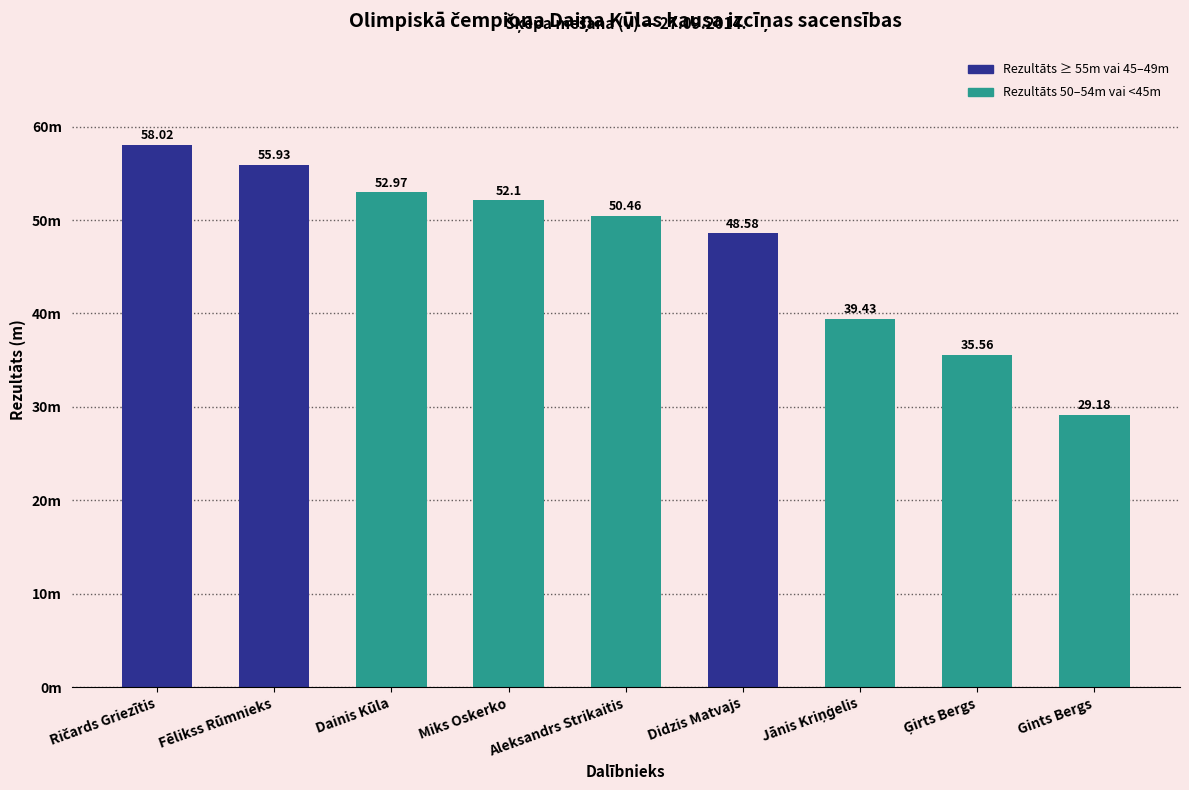

What position from the right is Fēlikss Rūmnieks?

8